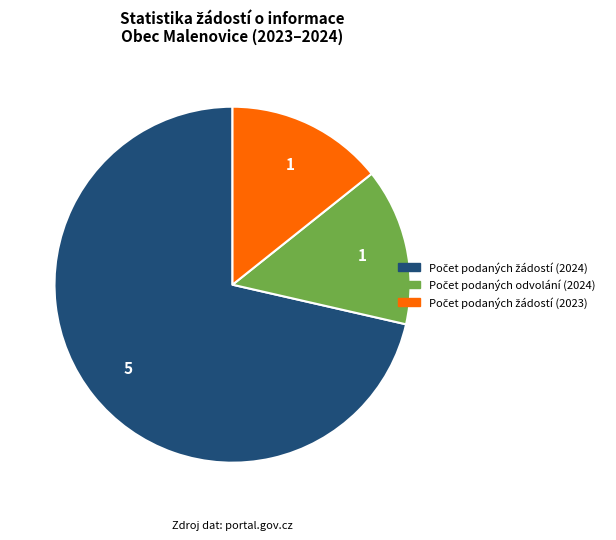

How many segments does this pie chart have?

3